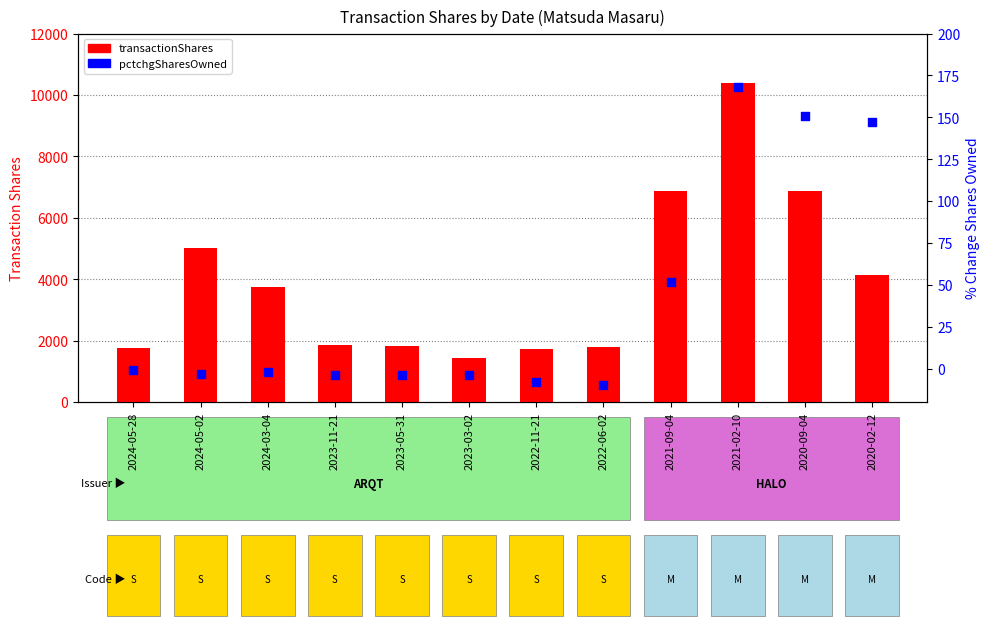

What is the total value across all series at 2020-02-12?

4277